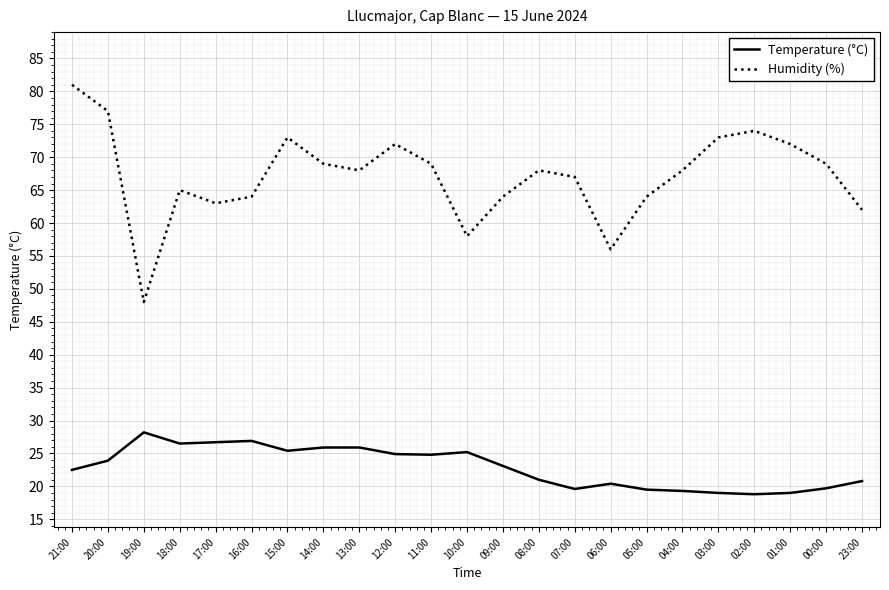

What is the difference between the maximum and minimum values in the Temperature (°C) series?

9.4